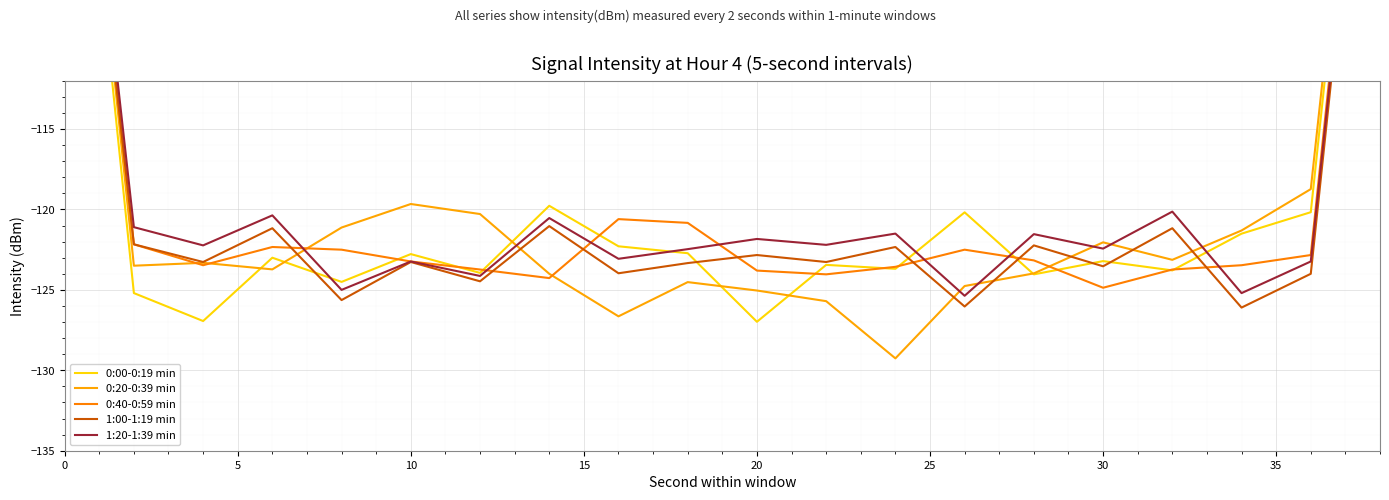

What is the difference between the highest and lowest values at 25?

3.6